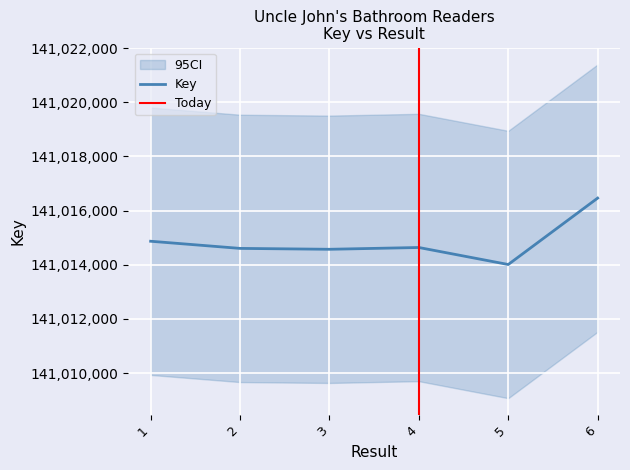

Rank the categories by value from highest to lowest.

6, 1, 4, 2, 3, 5